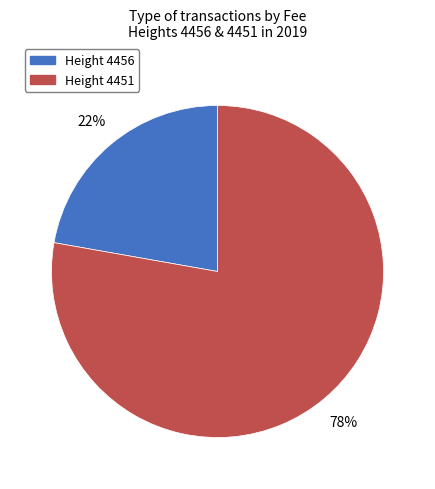

The Height 4451 slice represents 78% of the pie. True or false?

True